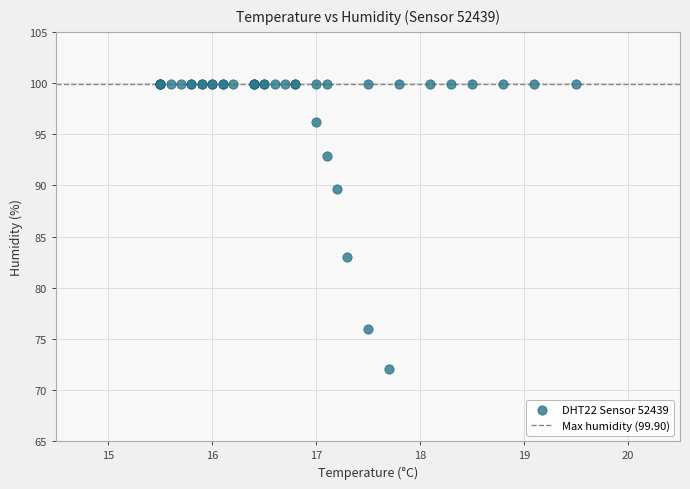

What Y value in the scatter plot is closest to 86?

83.0